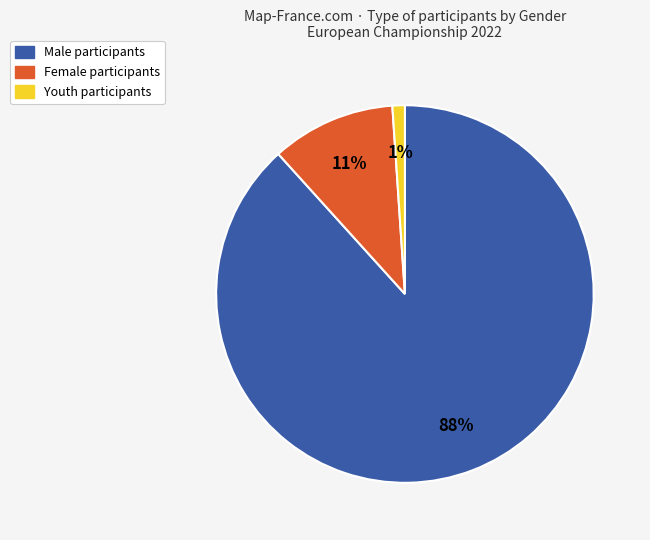

Is there any slice that represents more than half of the pie?

Yes